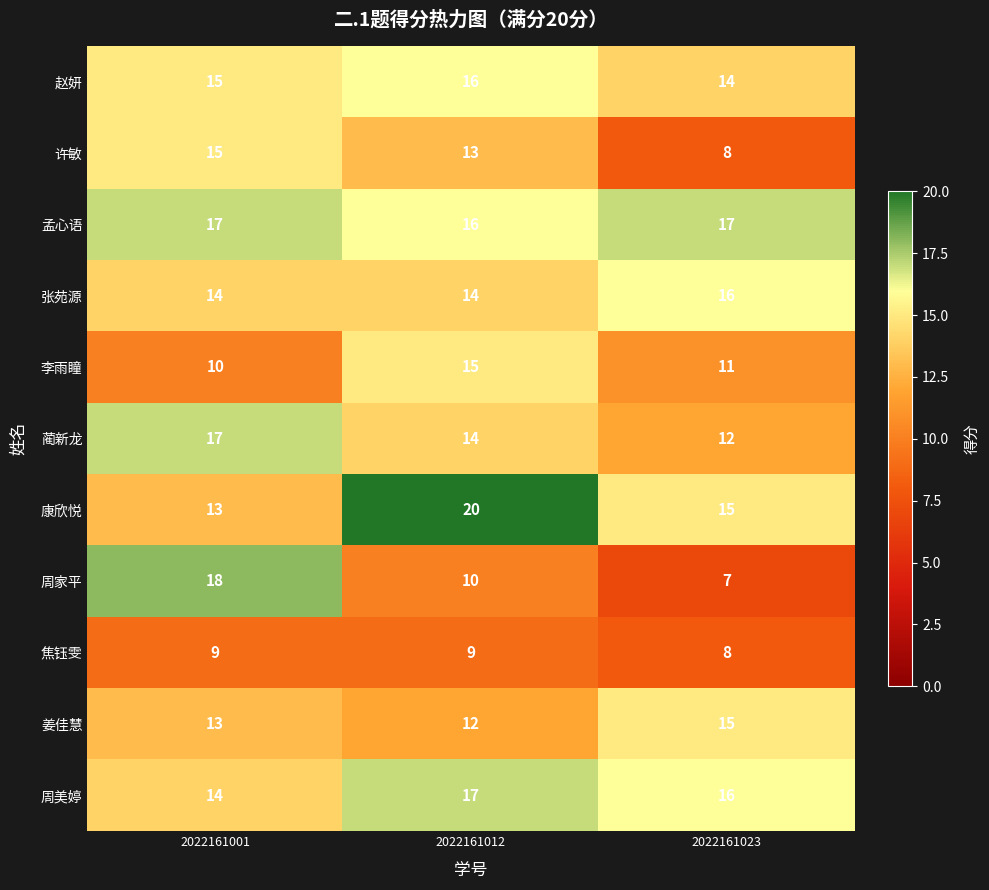

What is the difference between the highest and lowest values at 2022161001?

9